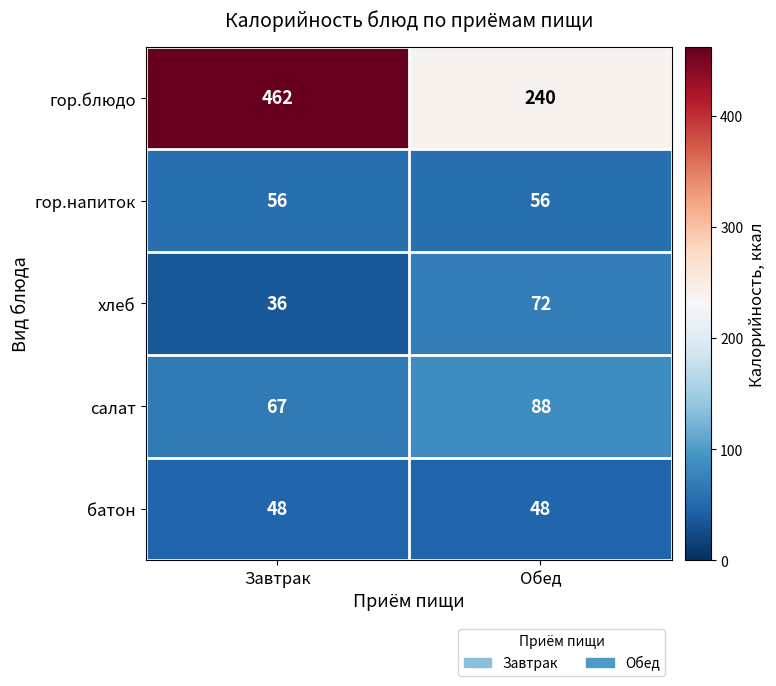

Which series has the largest range (max minus min)?

гор.блюдо